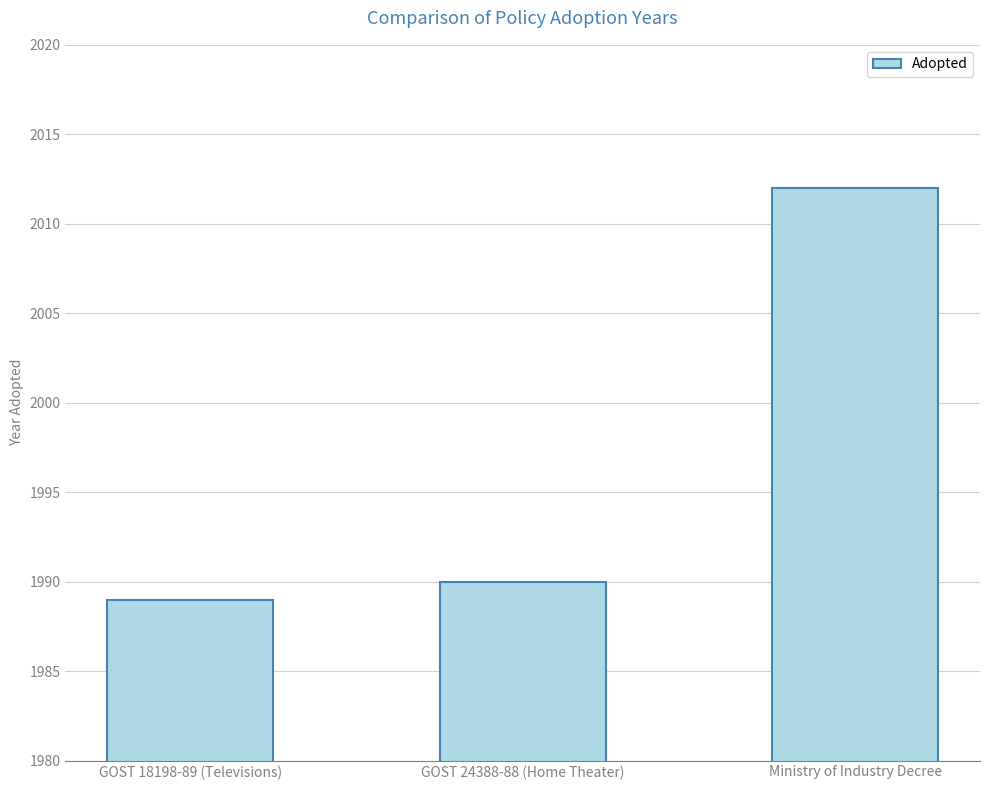

Reading left to right, what are all the values shown in this chart?

1989	1990	2012